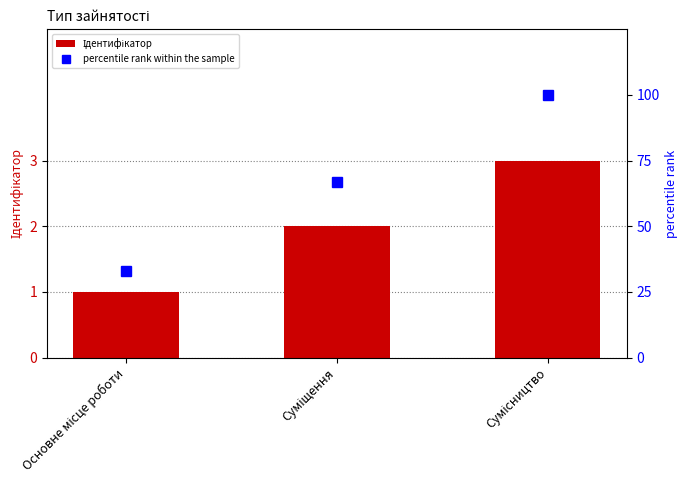

What is the average value of the Ідентифікатор series?

2